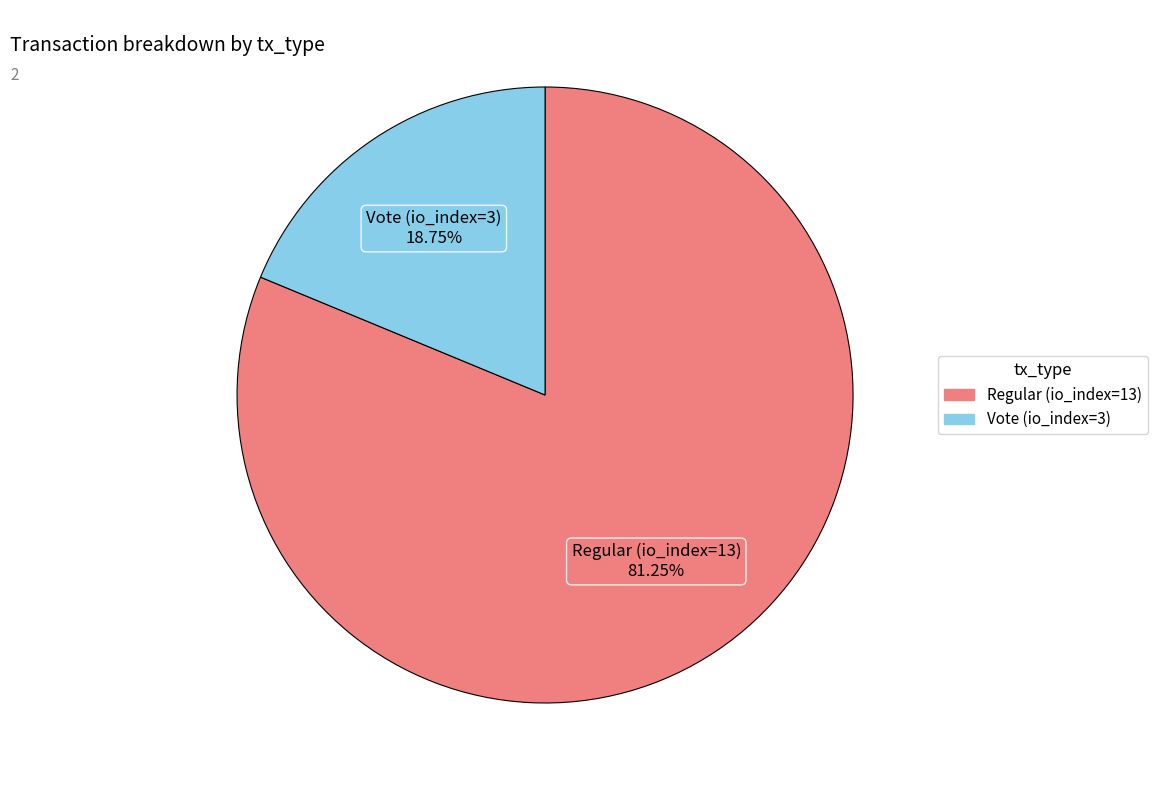

The Vote (io_index=3) slice represents 24% of the pie. True or false?

False